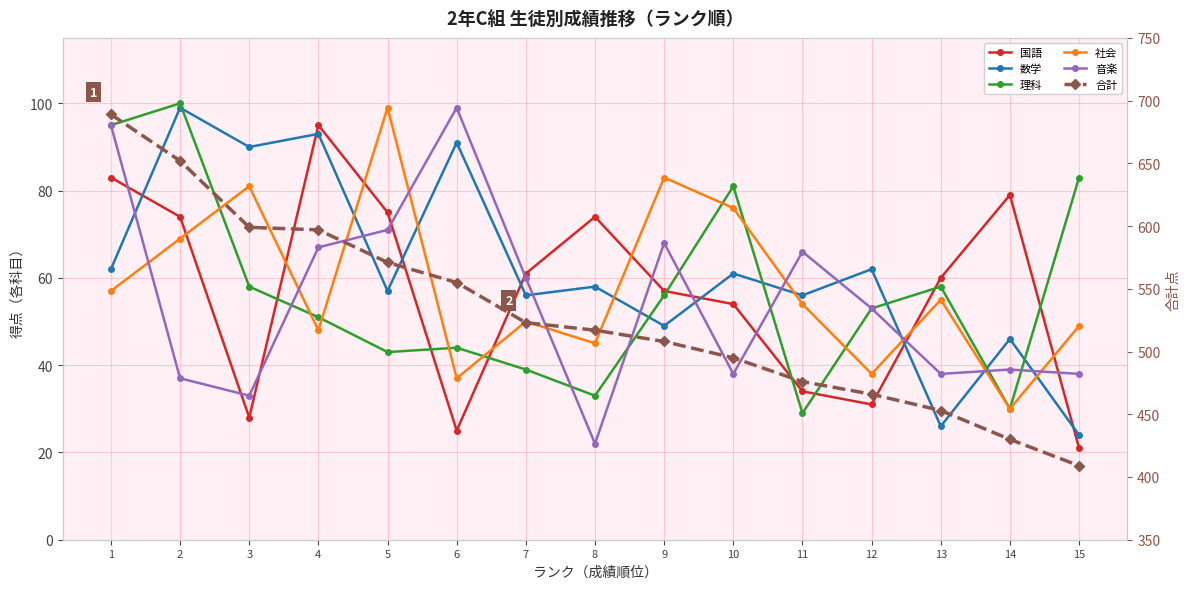

What is the smallest value displayed?

21